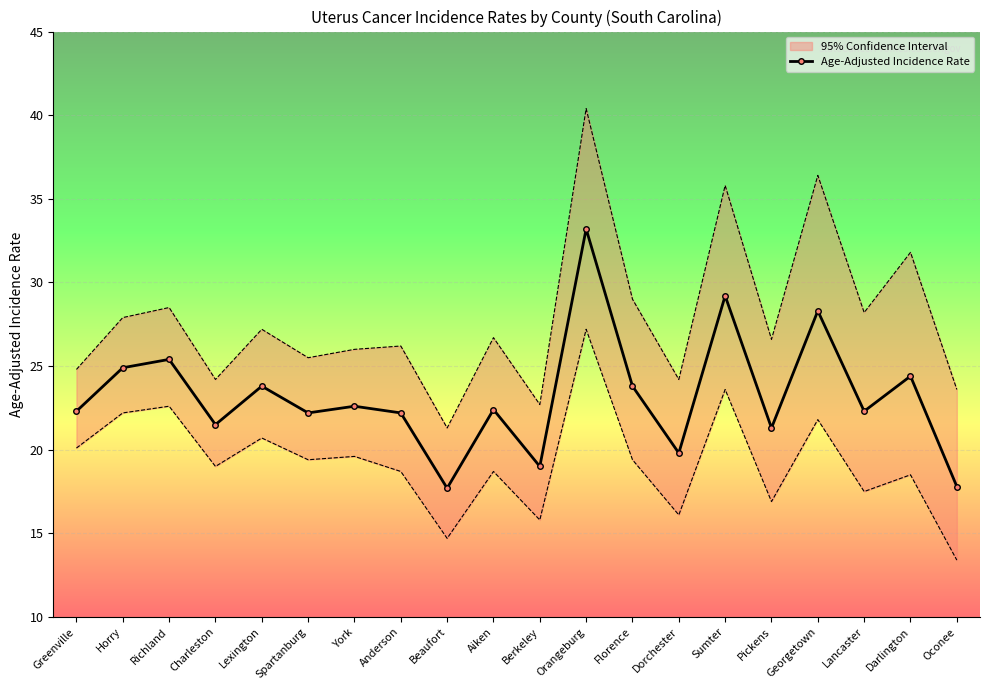

At which label is the value closest to 25?

Horry